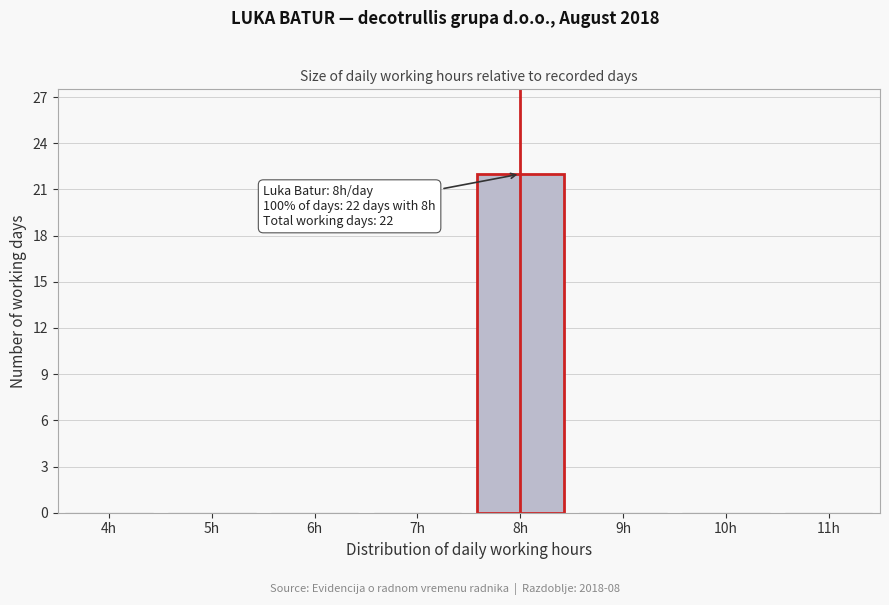

Reading left to right, transcribe all the data shown in this chart.

4h=0	5h=0	6h=0	7h=0	8h=22	9h=0	10h=0	11h=0